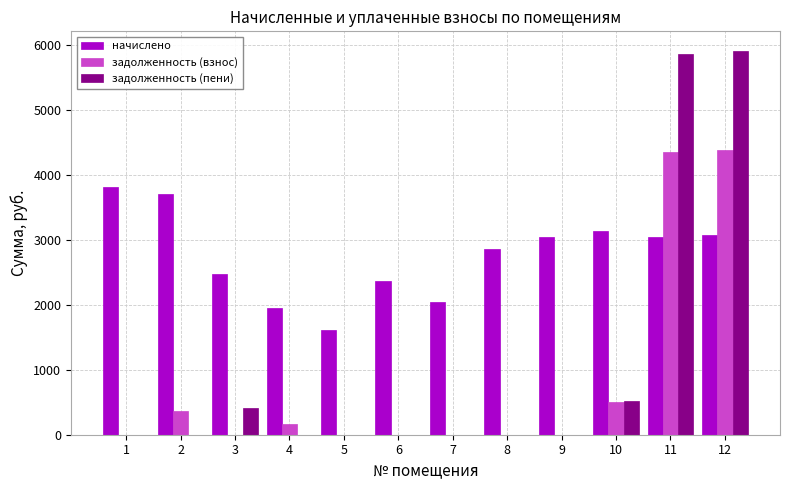

Are the bars horizontal?

No